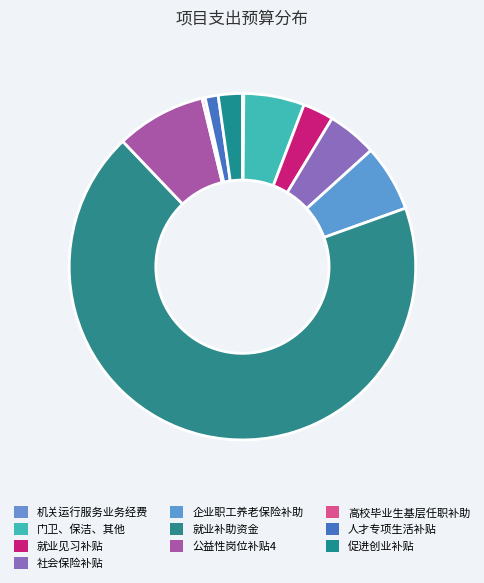

To the nearest percent, what is the average slice percentage?

10%